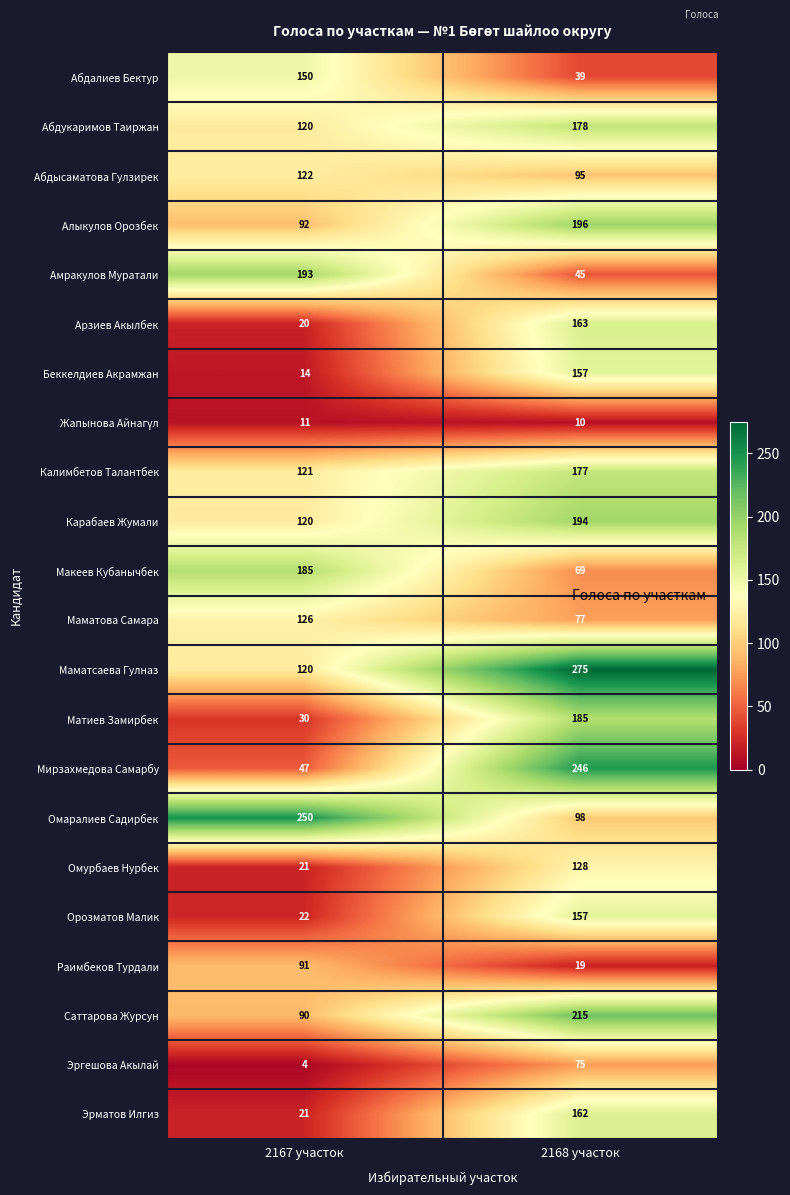

What is the spread (max minus min) of values at 2167 участок?

246